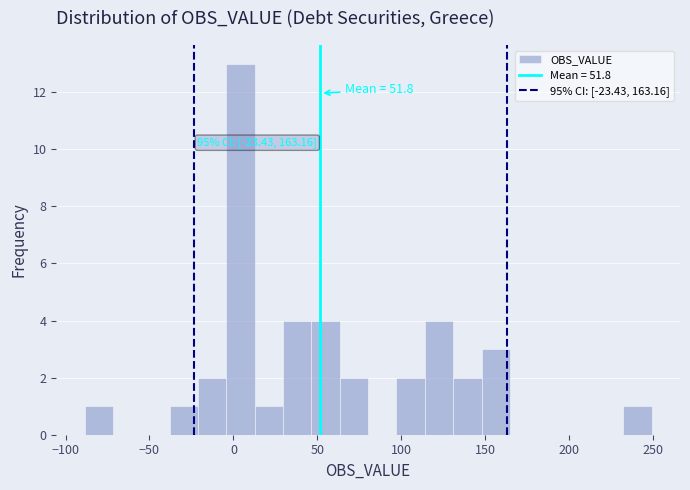

Around what value on the x-axis is the tallest bar? Give the approximate position of its centre, as read against the axis.

5